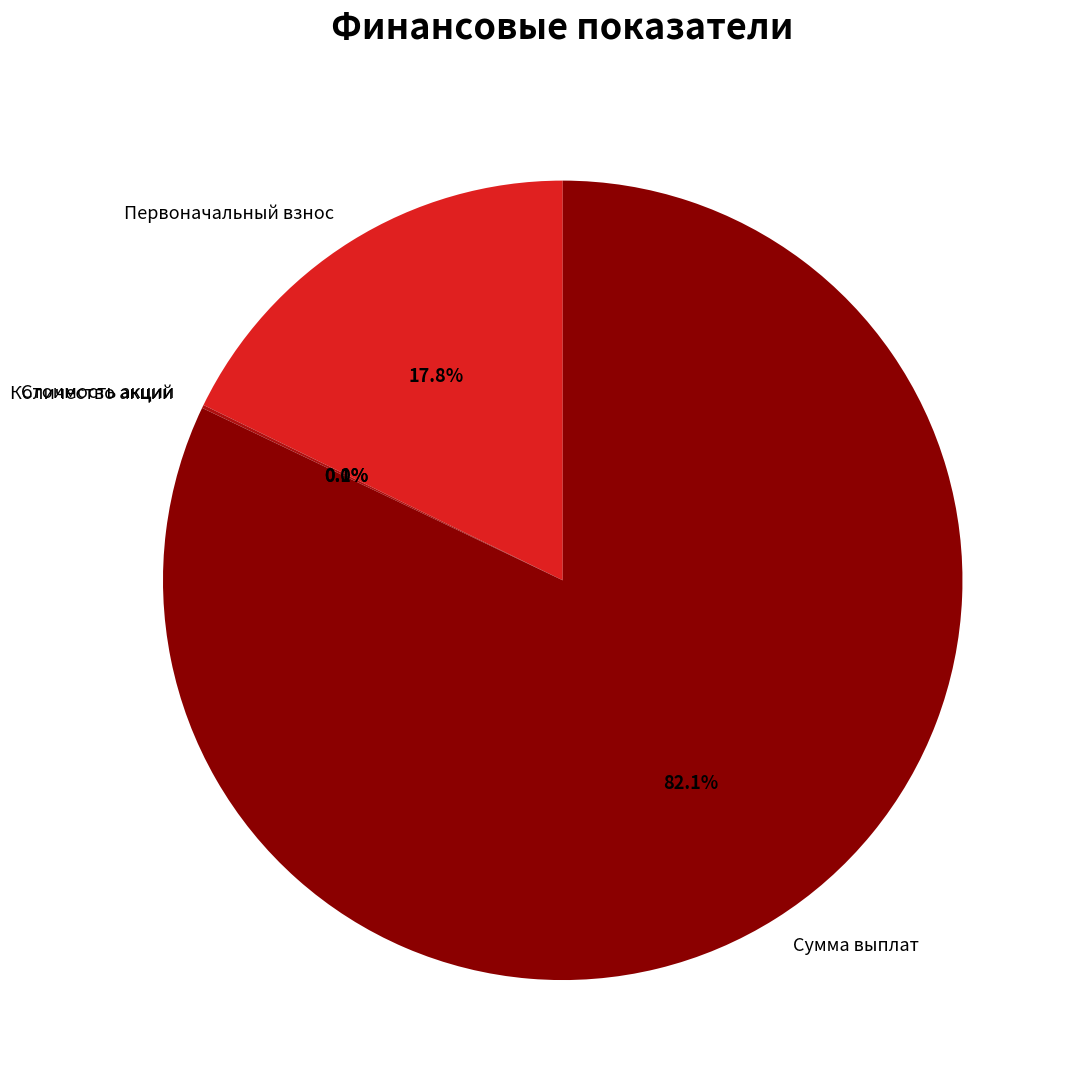

Between Сумма выплат and Первоначальный взнос, which is larger?

Сумма выплат